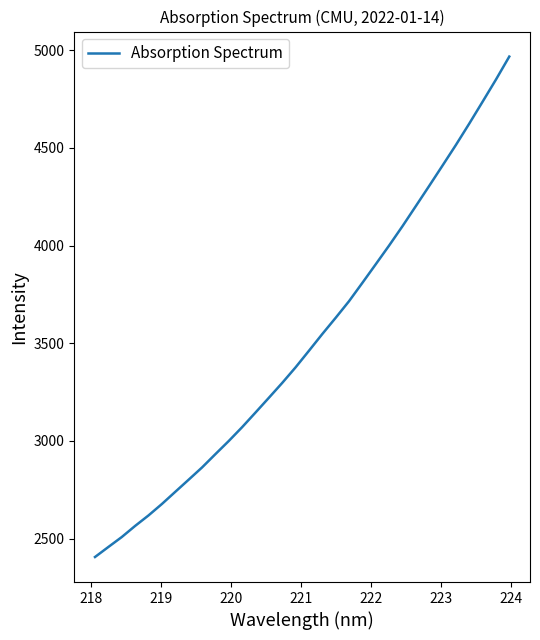

What is the maximum value shown in the chart?

4967.6